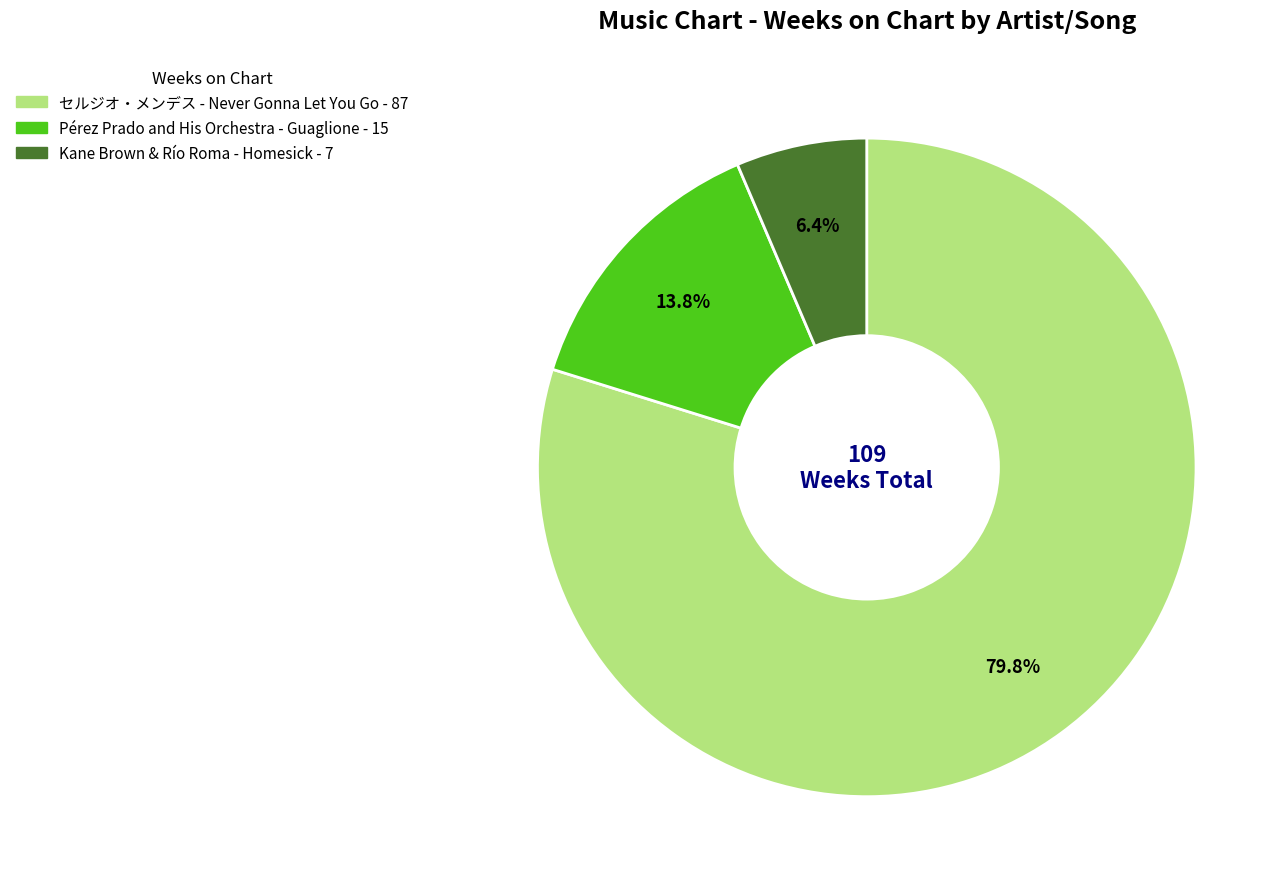

Is there a majority slice in this chart?

Yes